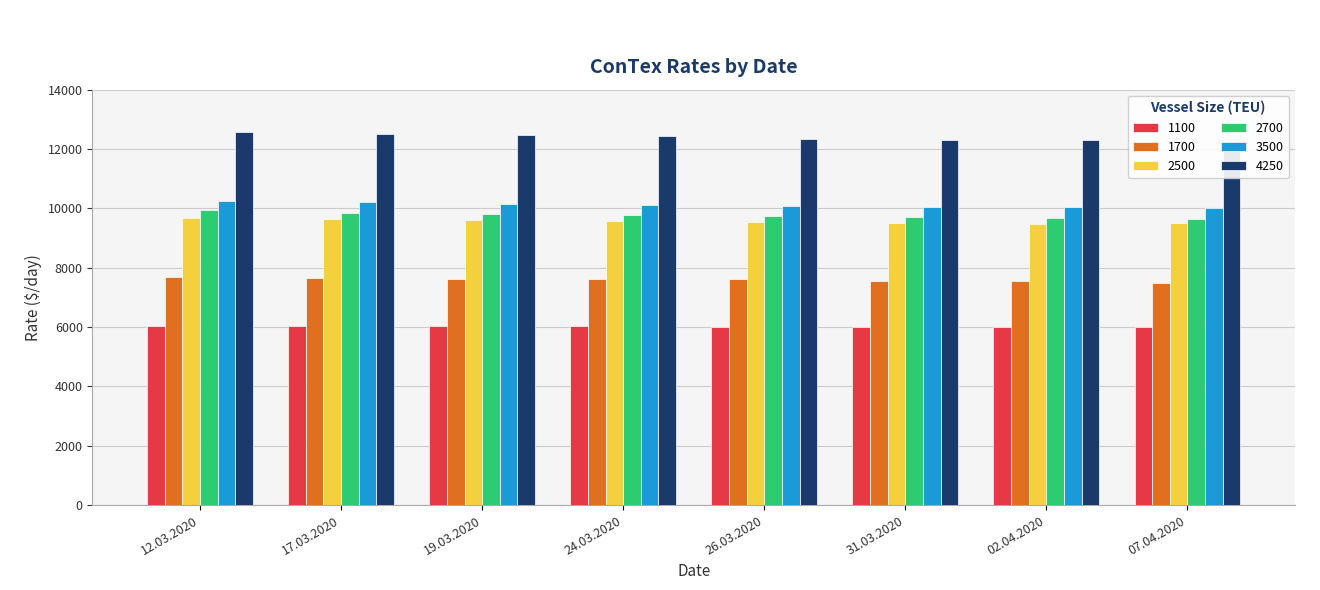

How many groups of bars are there?

8